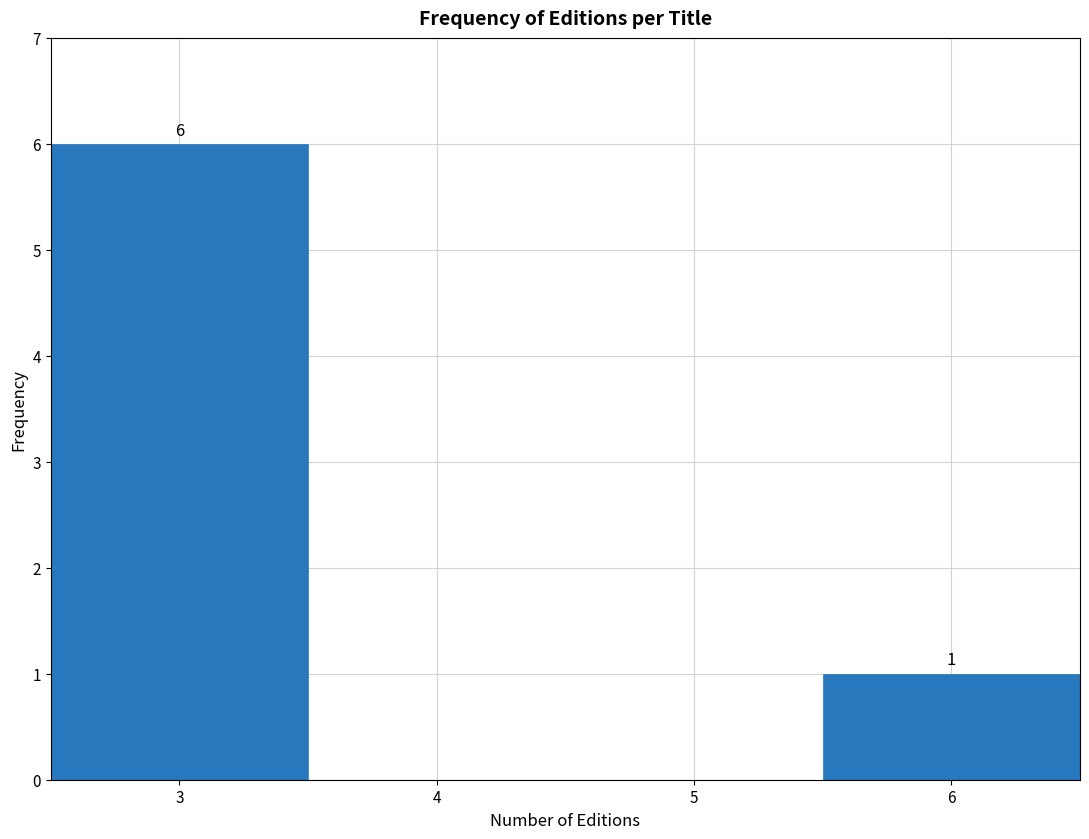

Over which range of the x-axis is the bar tallest?

2.5 to 3.5